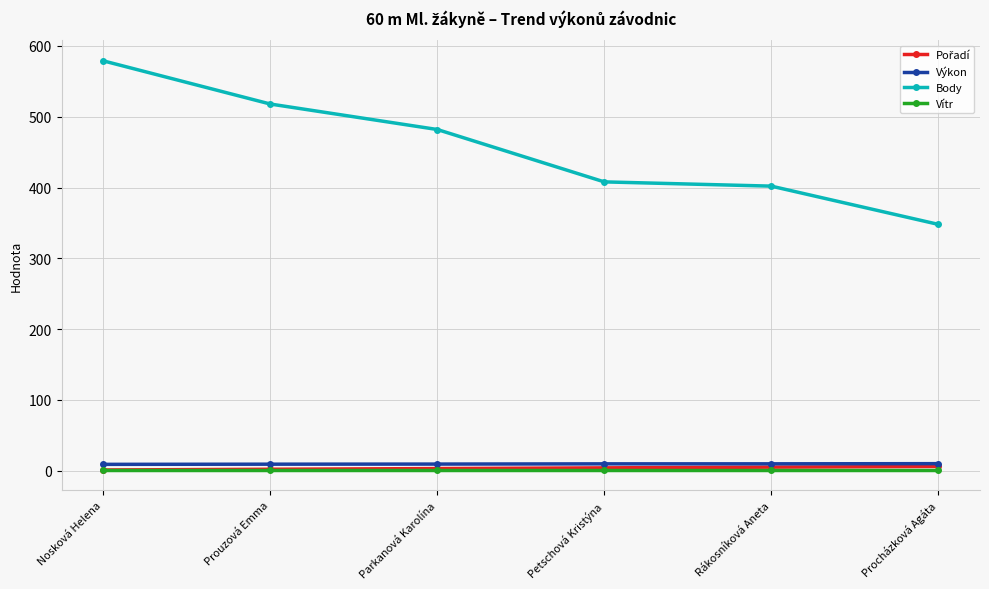

True or false: Výkon and Vítr cross at least once.

False